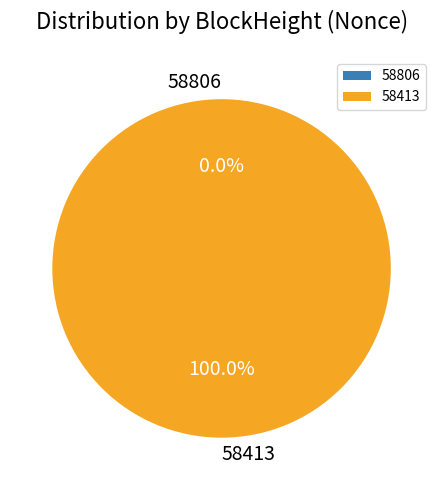

Count the number of slices in the pie.

2